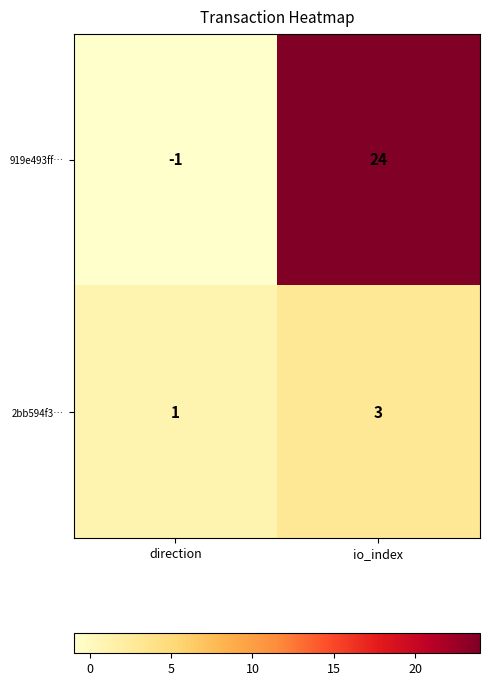

Which series changed the most between direction and io_index?

919e493ff…